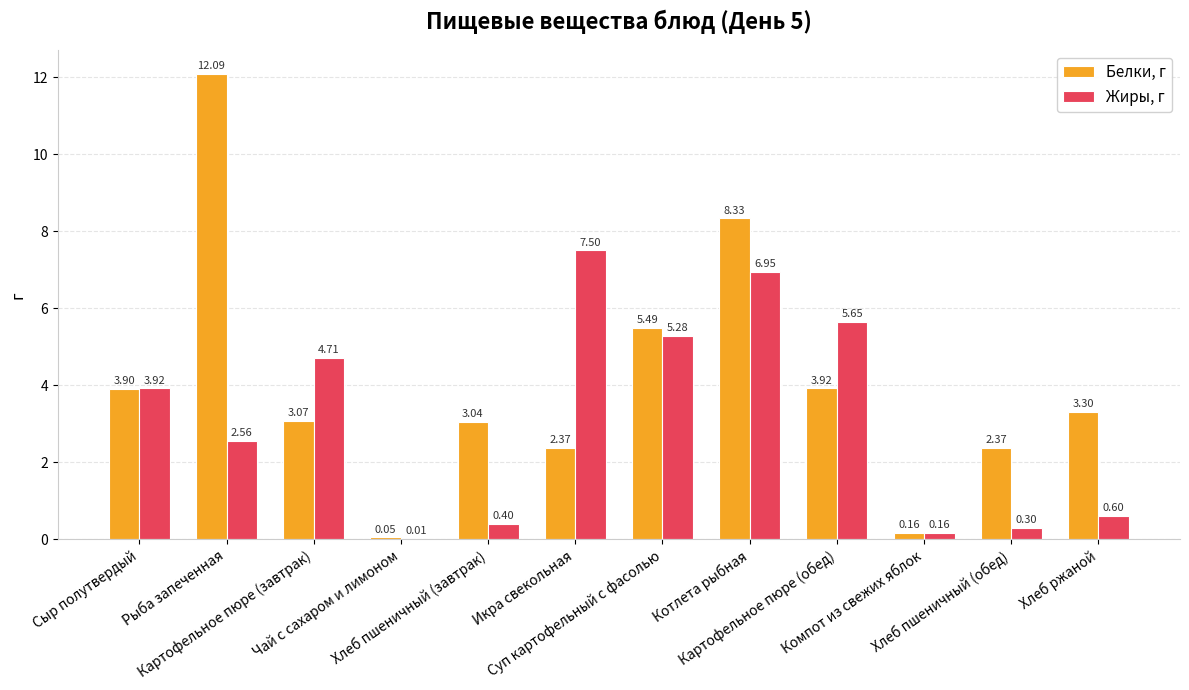

Which label corresponds to the largest value in the chart?

Рыба запеченная